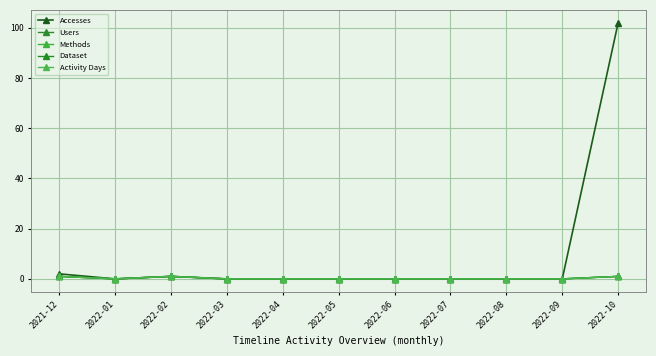

Is this an area chart (filled region under the line)?

No